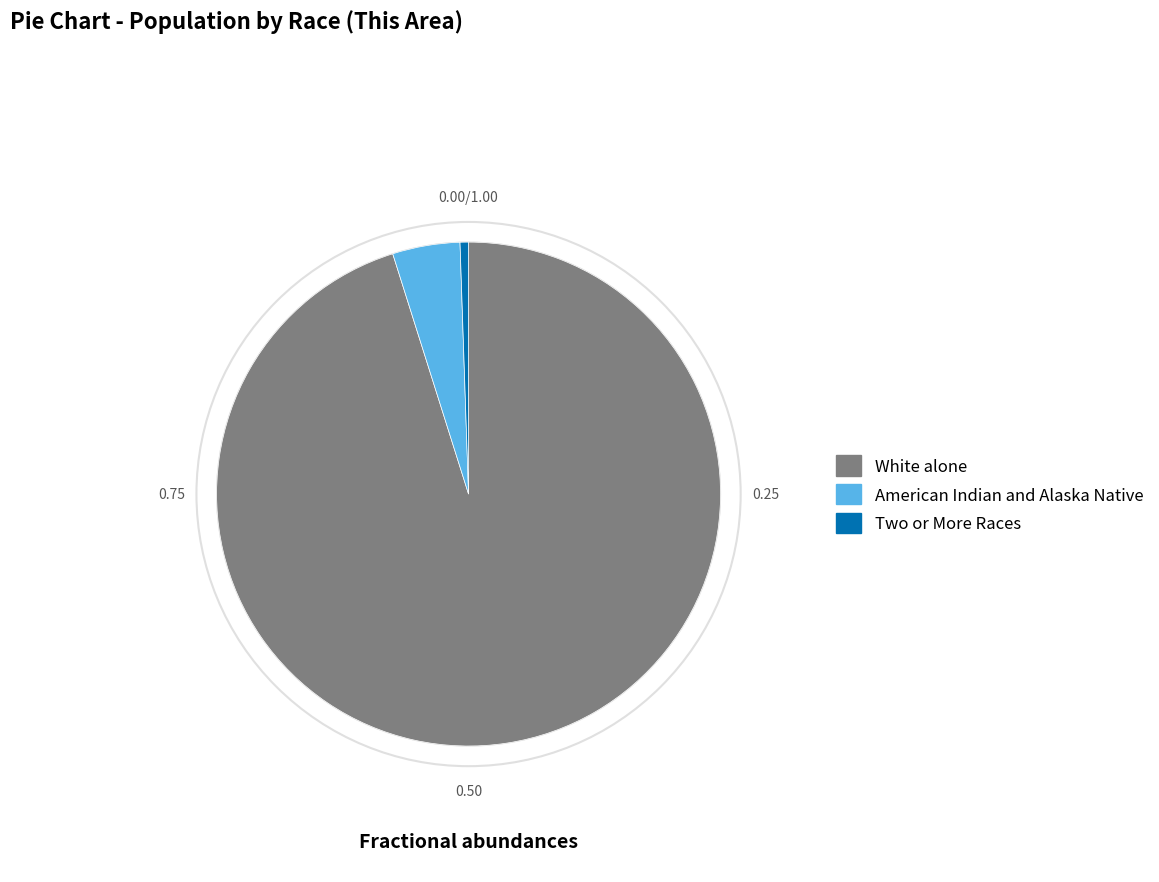

Does any single category account for the majority?

Yes